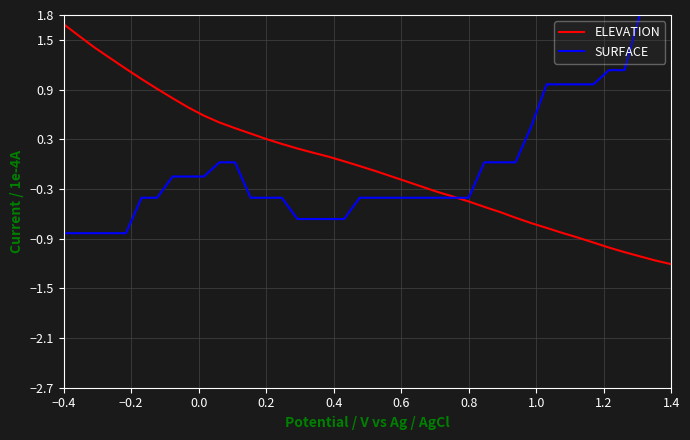

What is the minimum value for ELEVATION?

-1.2